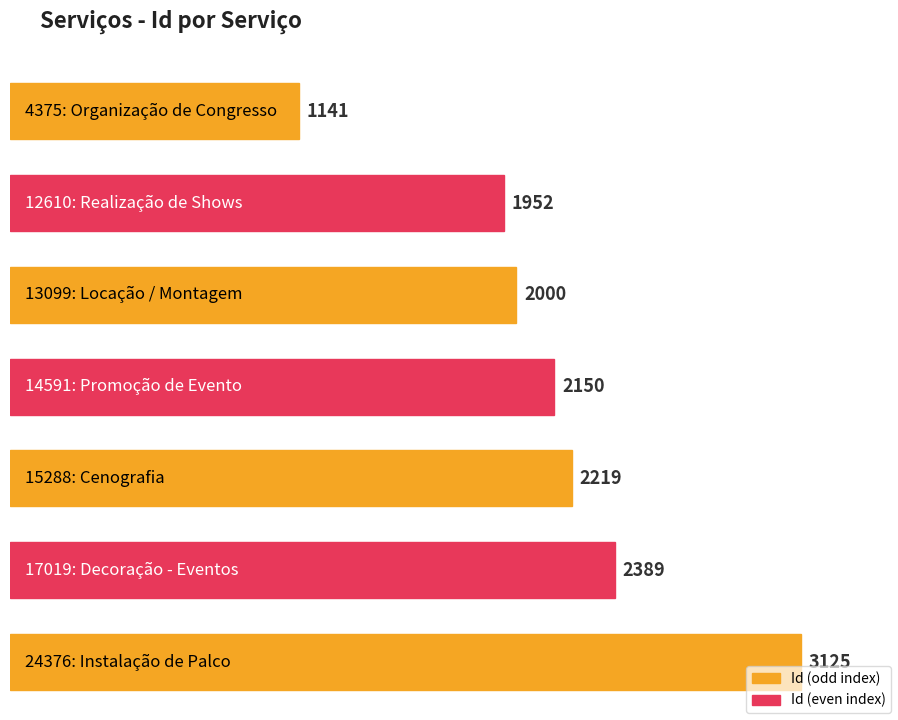

List the labels in order of value, smallest first.

4375: Organização de Congresso, 12610: Realização de Shows, 13099: Locação / Montagem, 14591: Promoção de Evento, 15288: Cenografia, 17019: Decoração - Eventos, 24376: Instalação de Palco